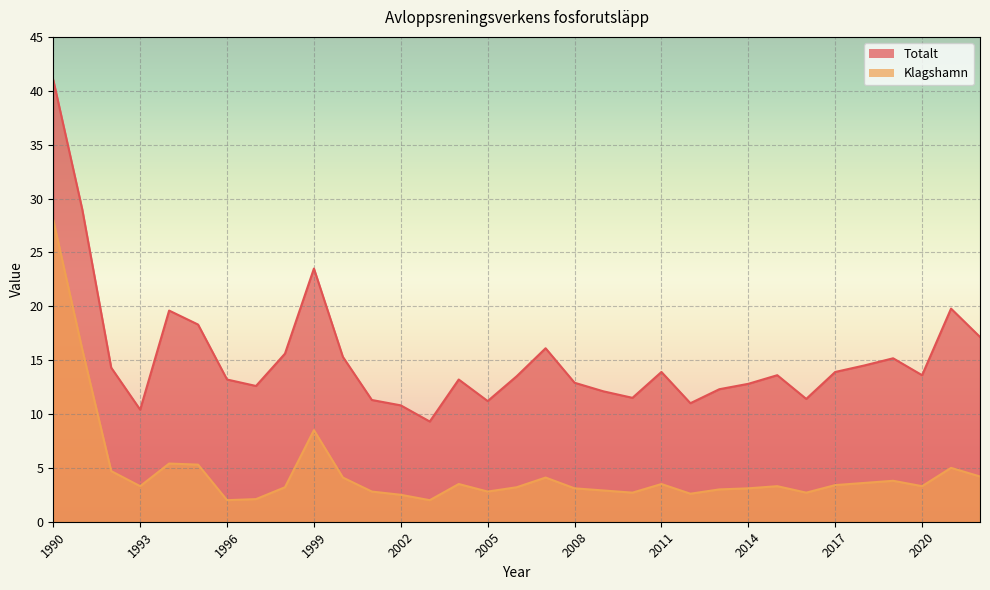

Where is Klagshamn nearest to the value 15?

1991